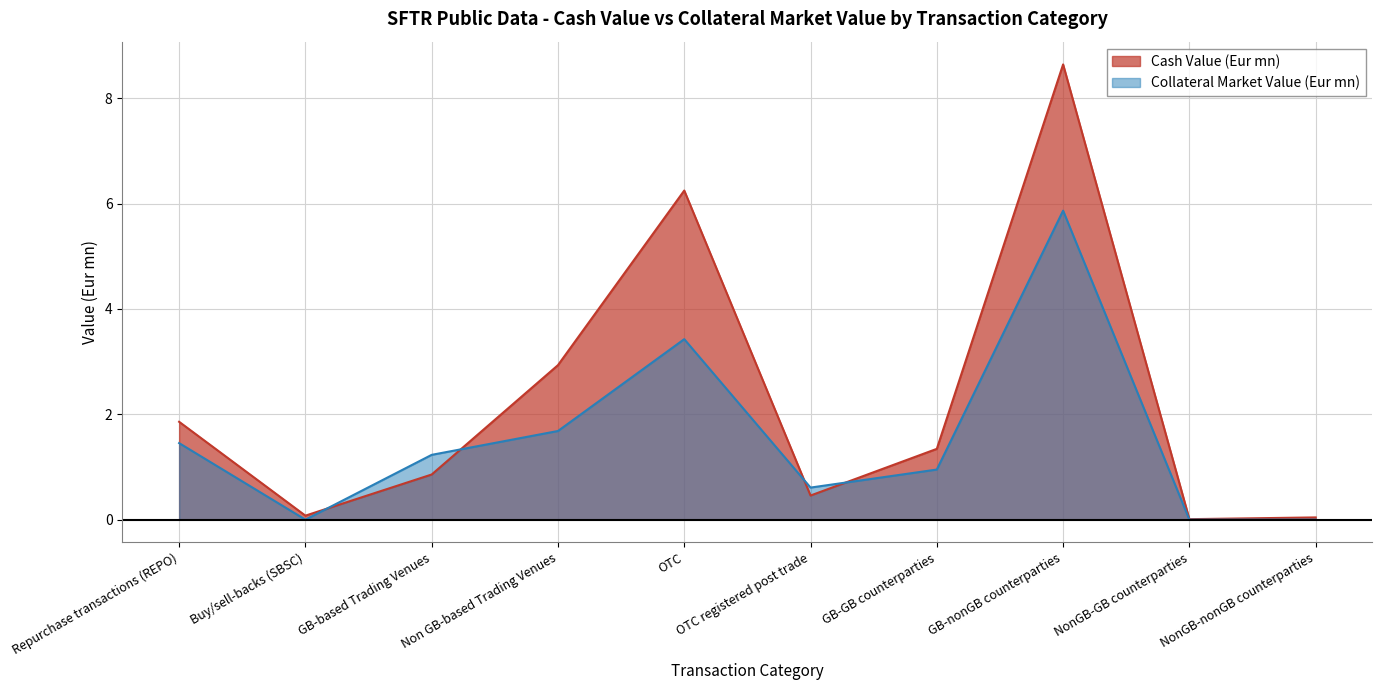

Which category has the lowest value across all series?

NonGB-GB counterparties